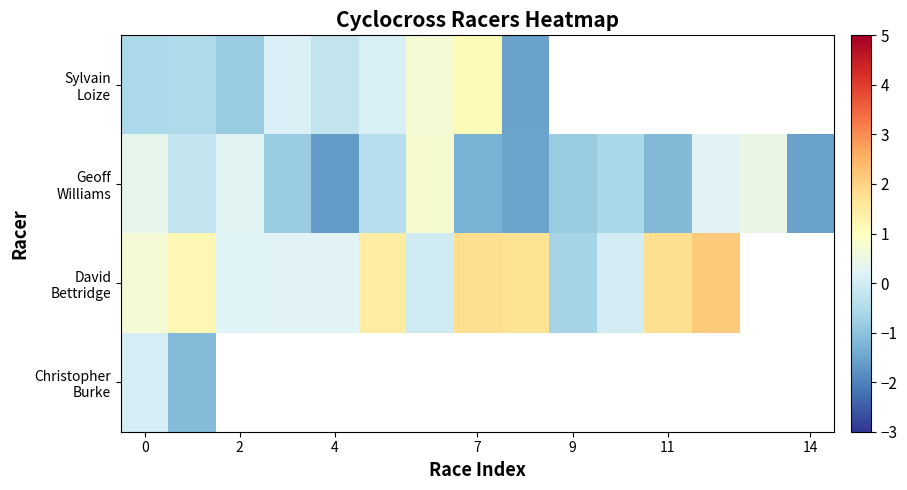

How many distinct data groups are displayed?

4